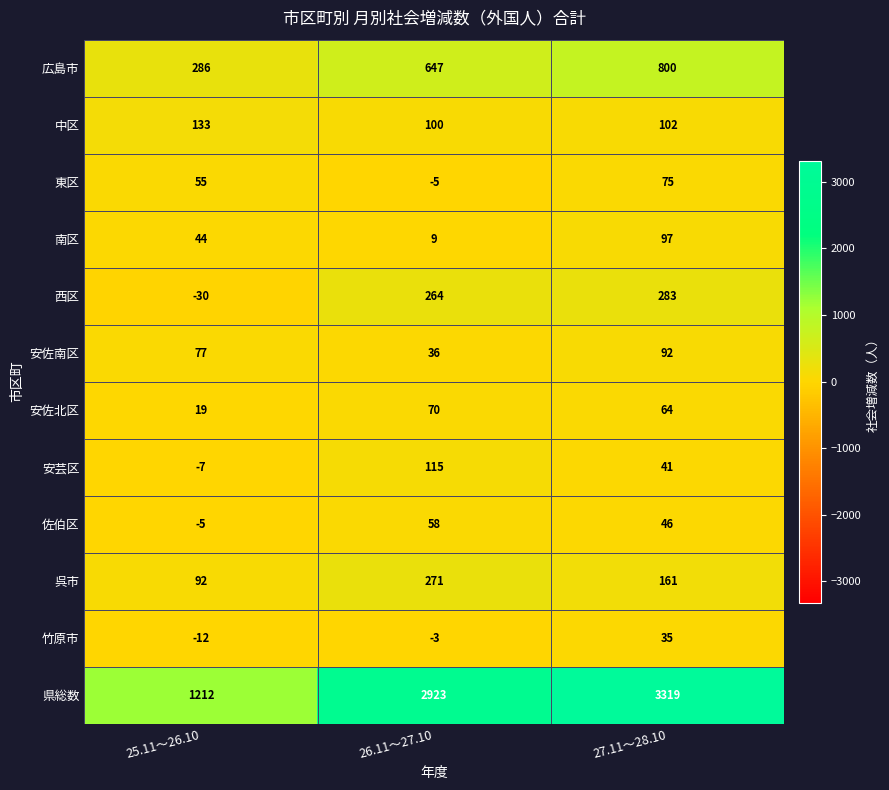

Where is 安芸区 nearest to the value 54?

27.11～28.10